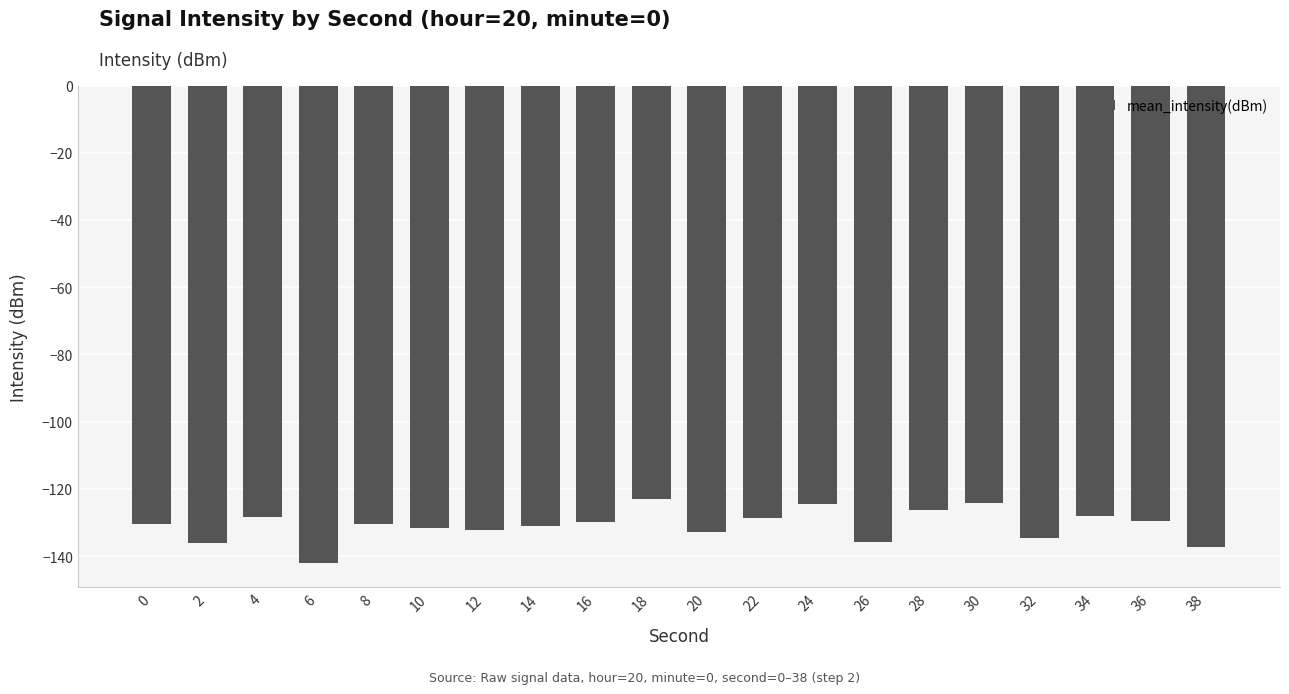

What is the value of the 18th bar from the left?

-128.2